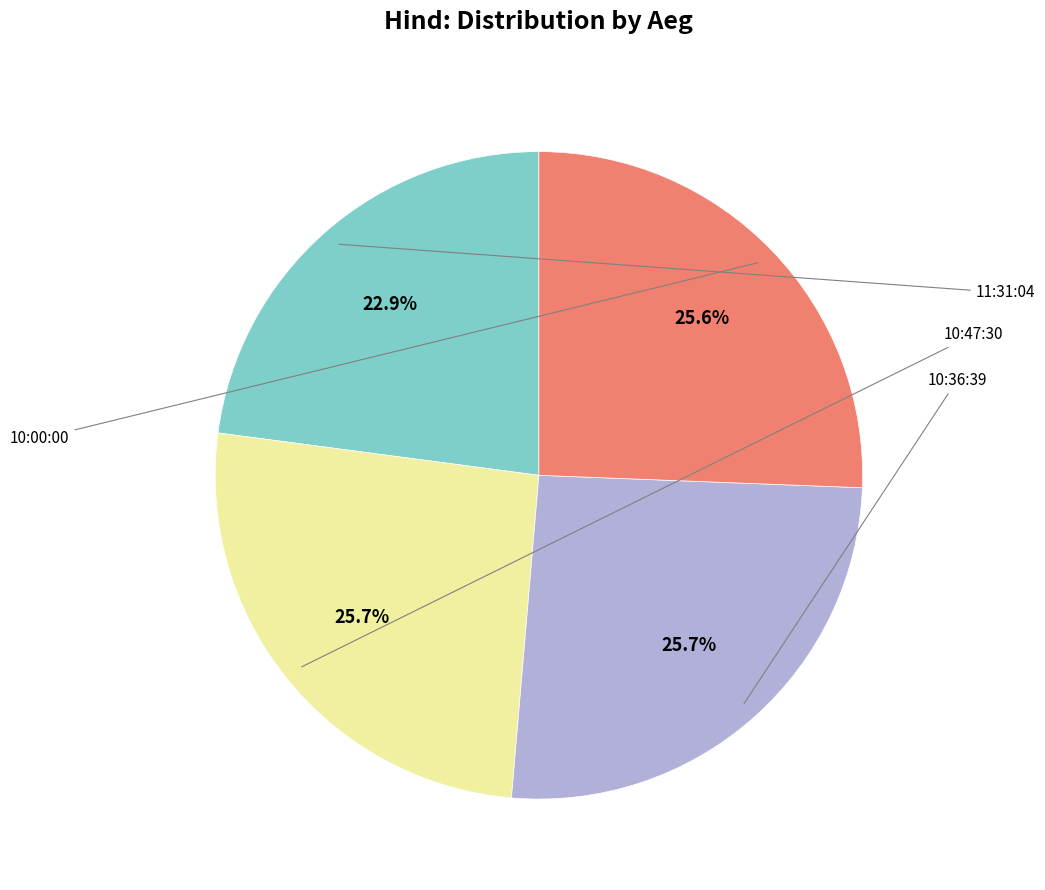

Count the number of slices in the pie.

4